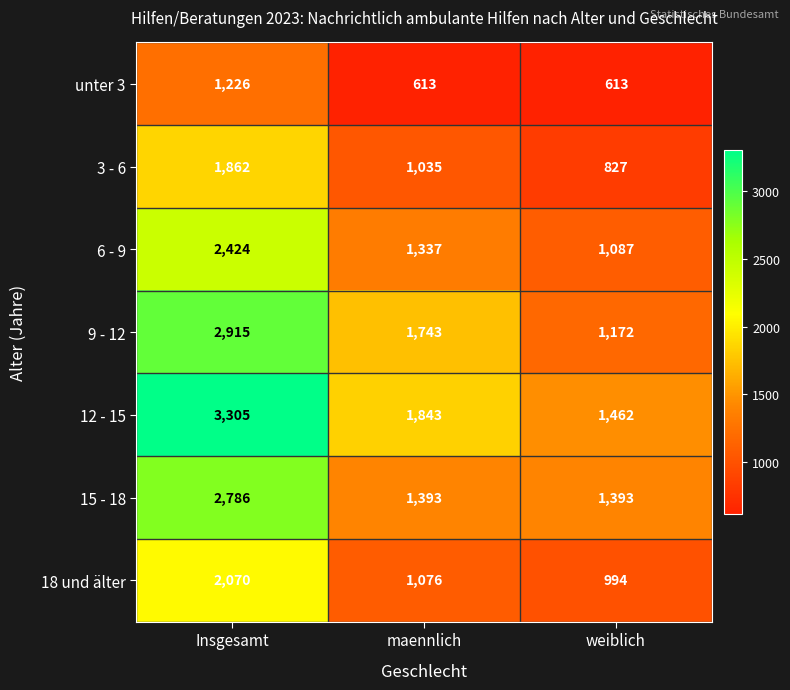

At which label does 18 und älter first exceed 1076?

Insgesamt